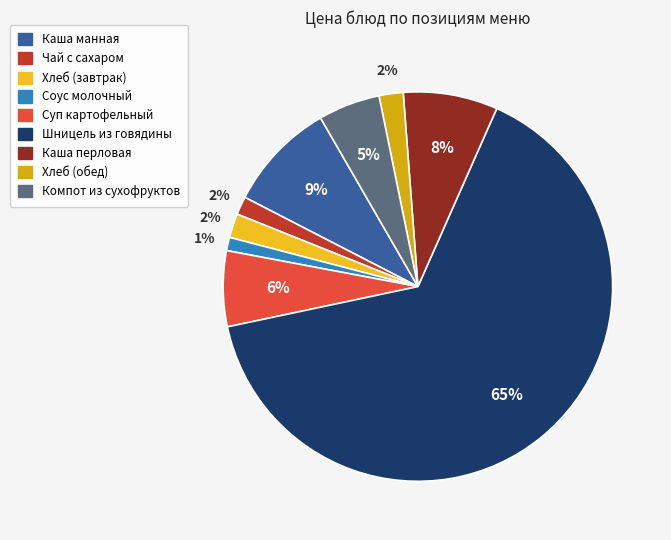

What percentage is the Соус молочный slice, to the nearest percent?

1%